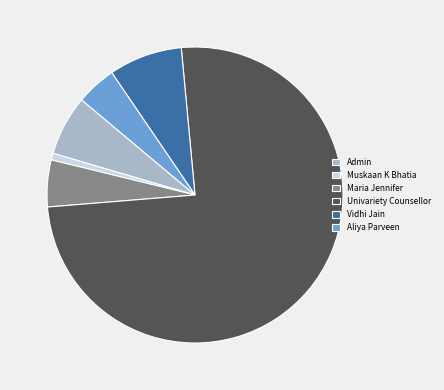

What is the largest slice in the pie chart?

Univariety Counsellor